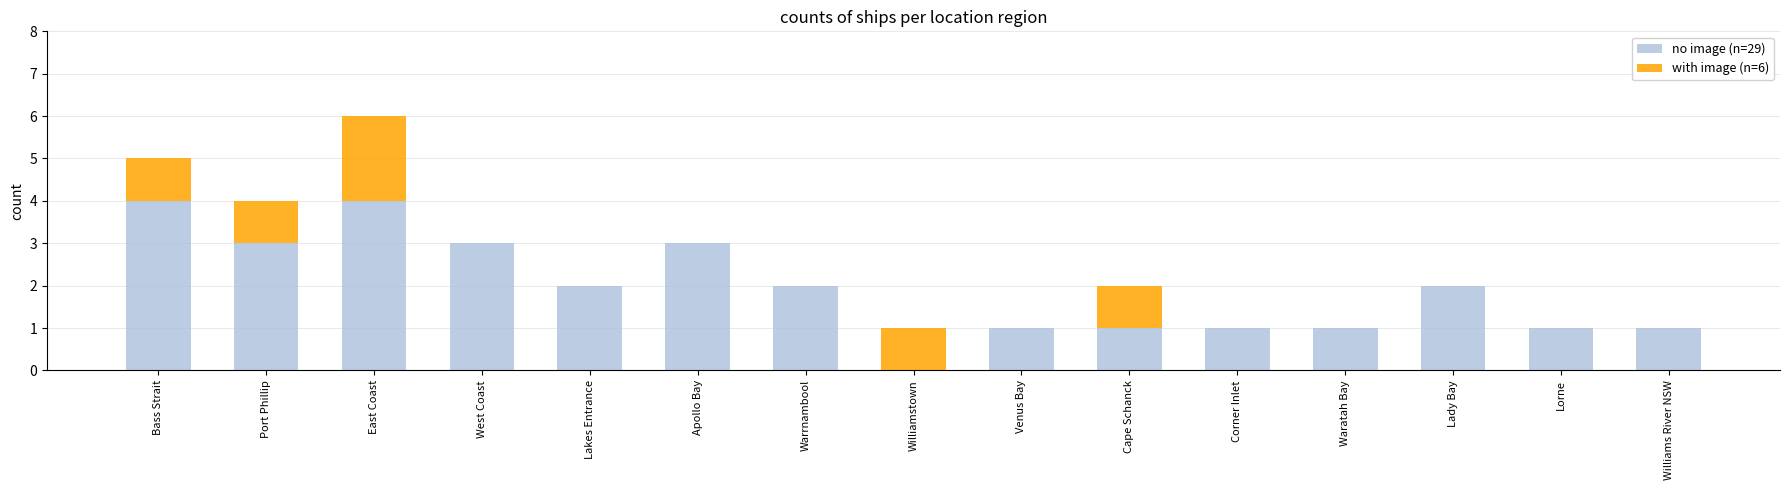

What is the total value across all series at Bass Strait?

5